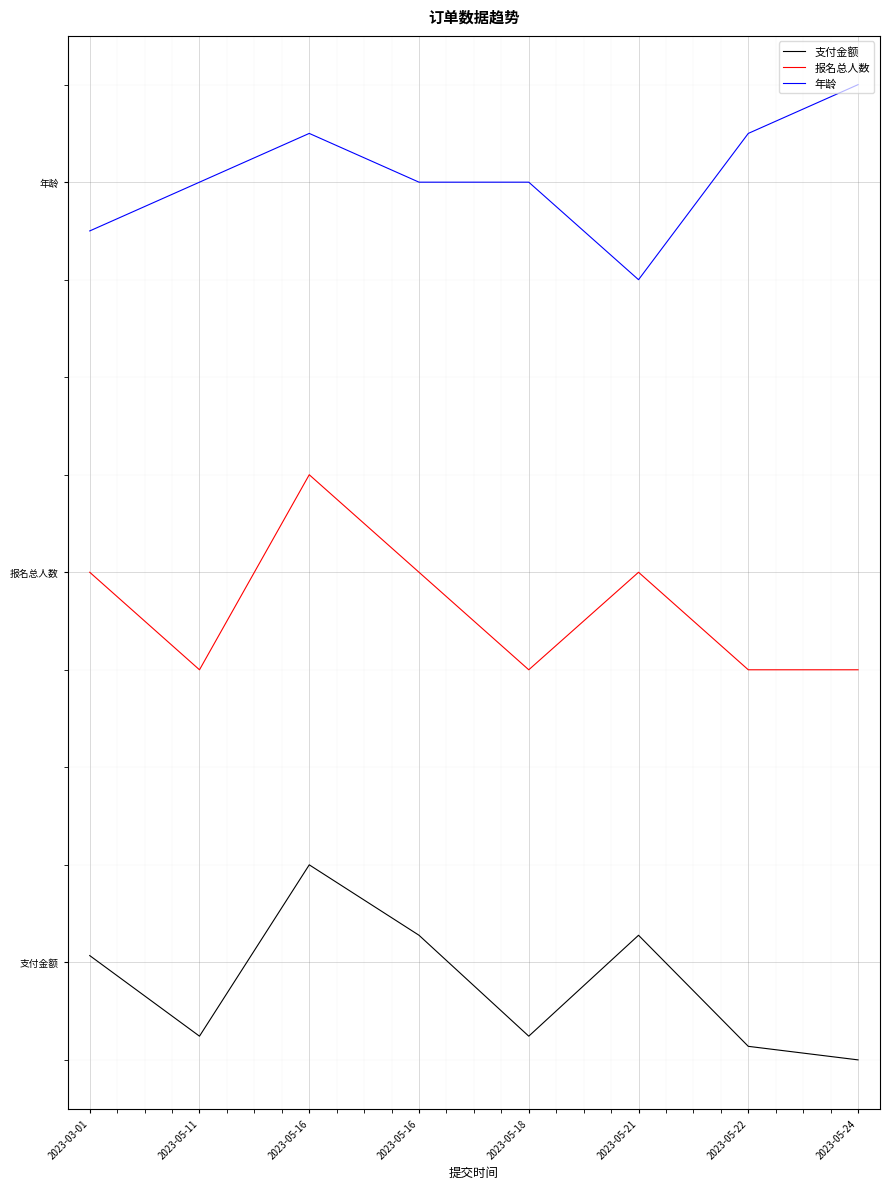

True or false: 年龄 has a value of 3.9 at 2023-03-01.

False